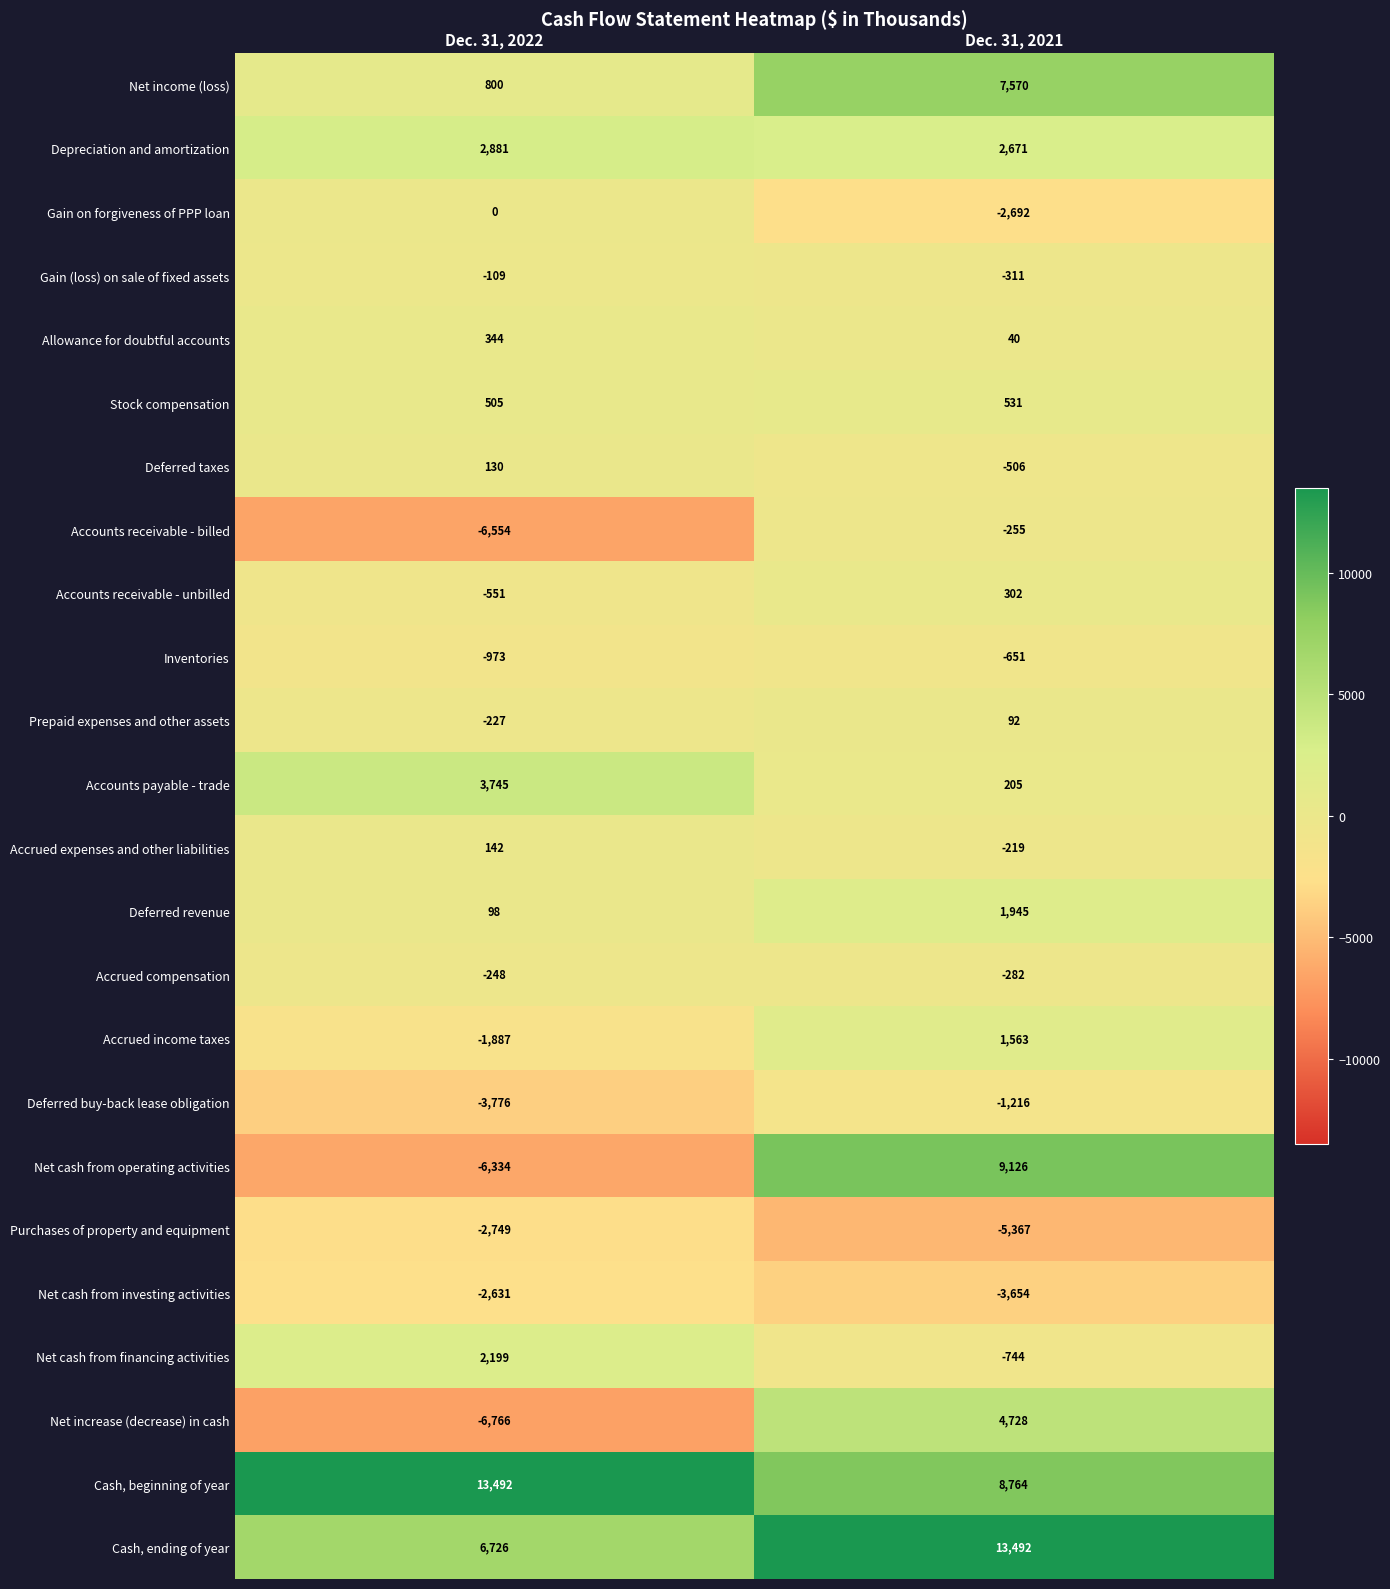

What is the lowest value of the Gain (loss) on sale of fixed assets series?

-311